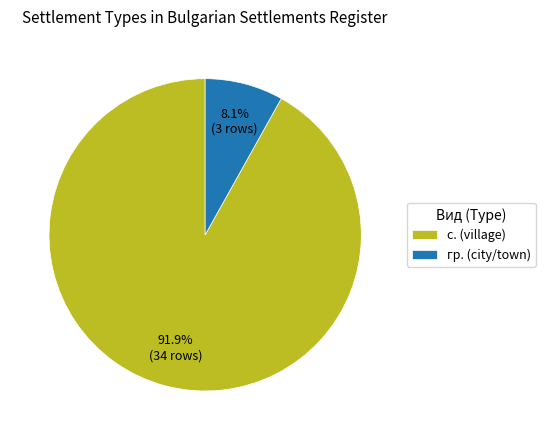

Which has a higher value, с. (village) or гр. (city/town)?

с. (village)